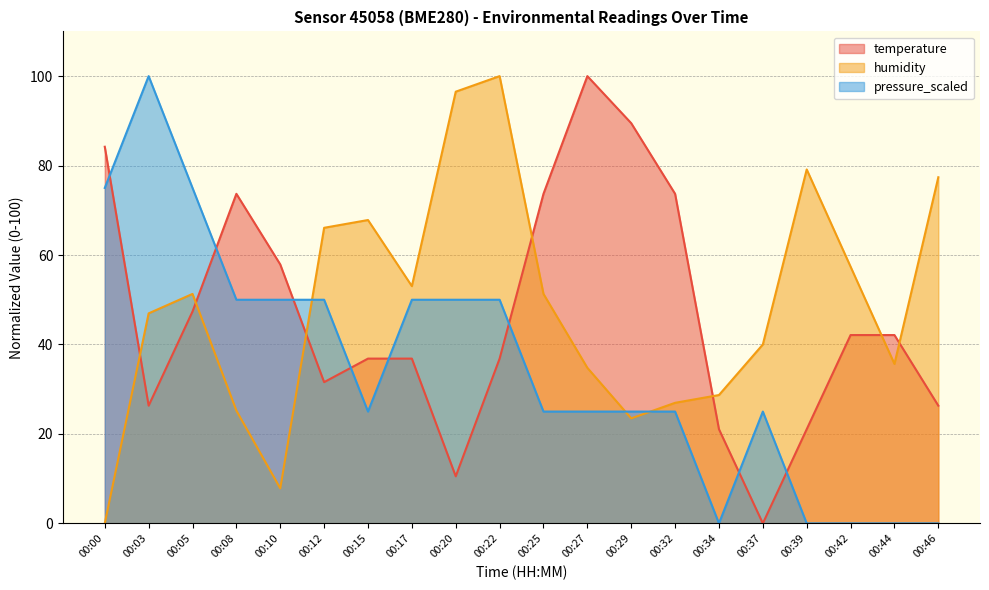

At how many categories does at least one series exceed 89?

5